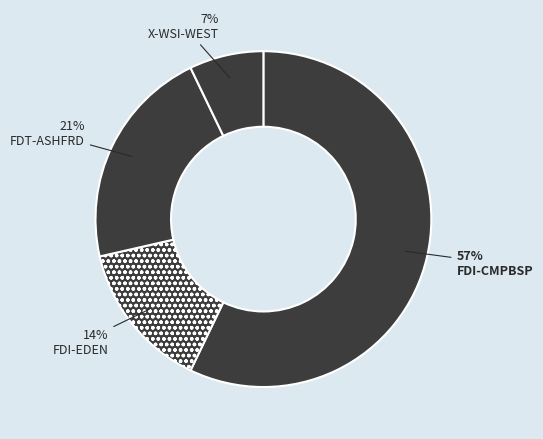

Which category has the biggest portion of the pie?

FDI-CMPBSP